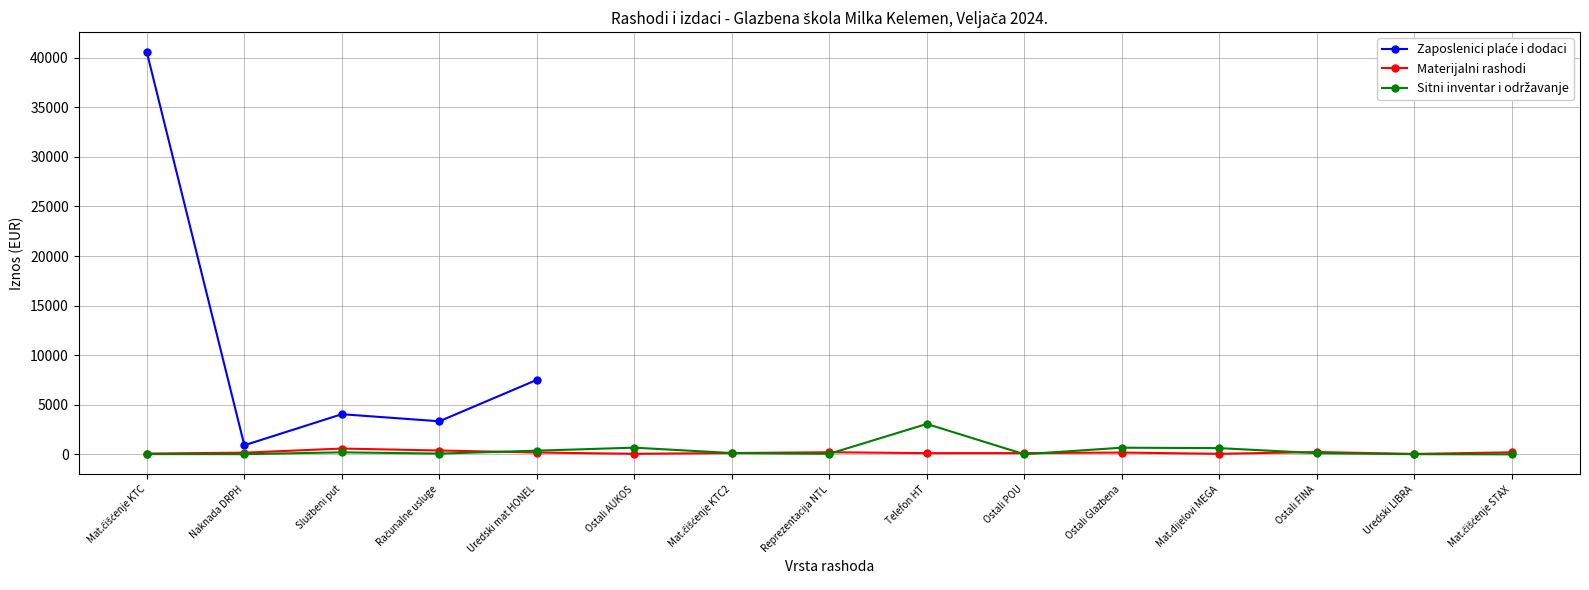

Does the chart display data point markers on the line(s)?

Yes